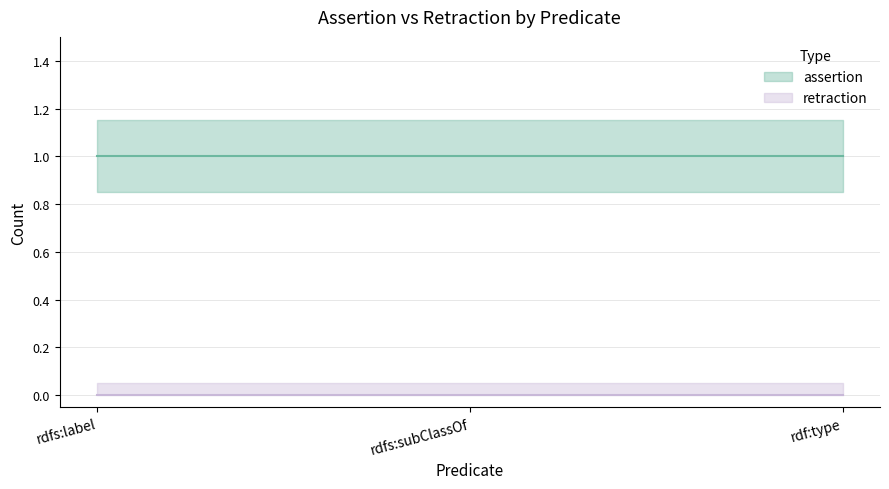

Between rdf:type and rdfs:subClassOf, which is larger?

rdf:type